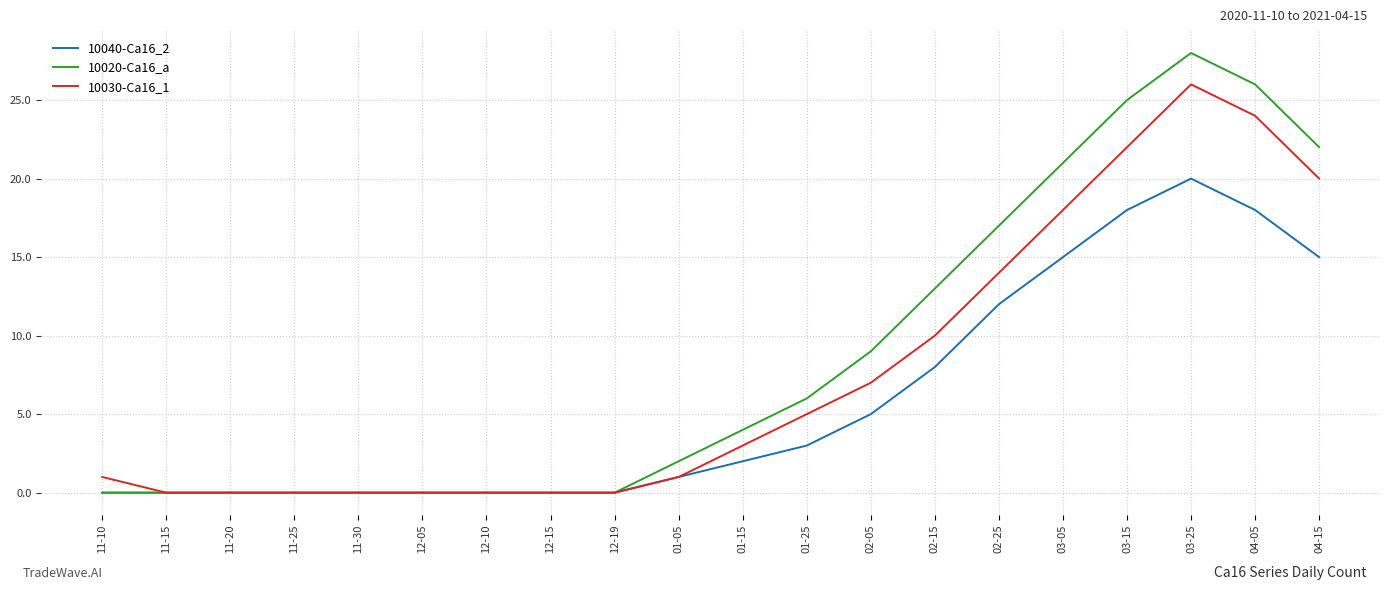

Is the value of 10020-Ca16_a at 04-05 greater than the value of 10040-Ca16_2 at 11-20?

Yes